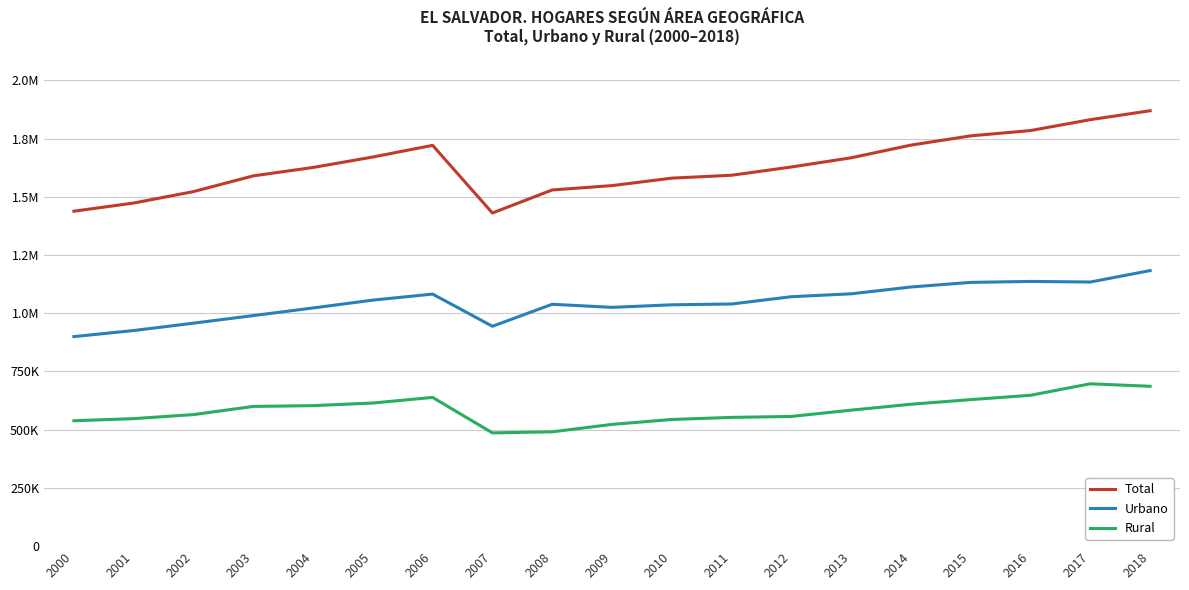

How many interior local peaks does the Total series have?

1